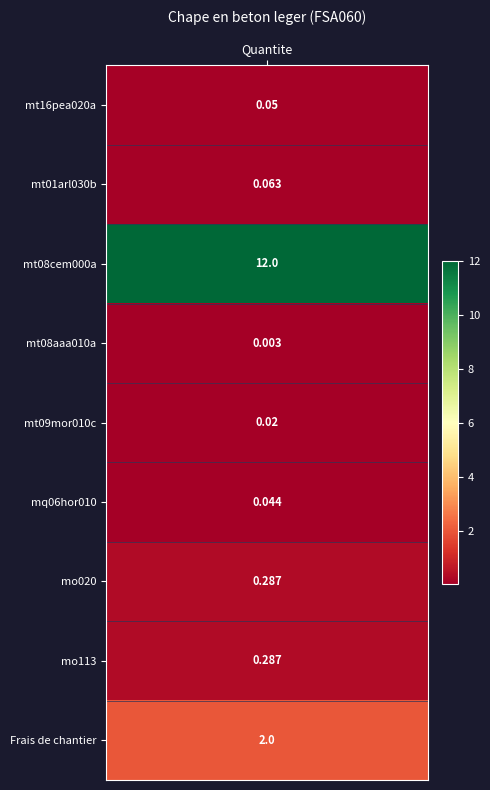

True or false: the data shows 0.3 at mo020.

True